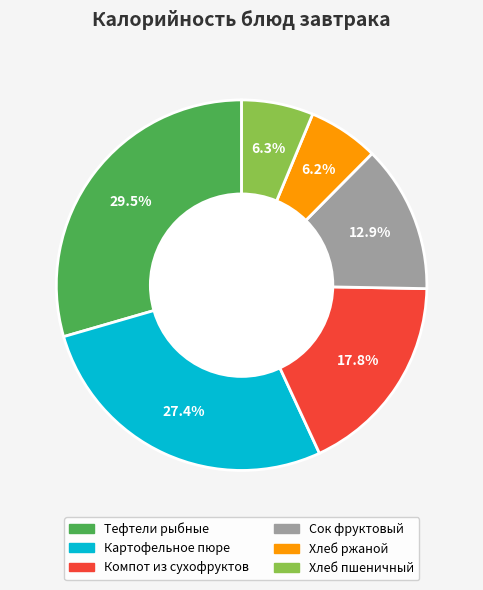

To the nearest percent, what is the average slice percentage?

17%